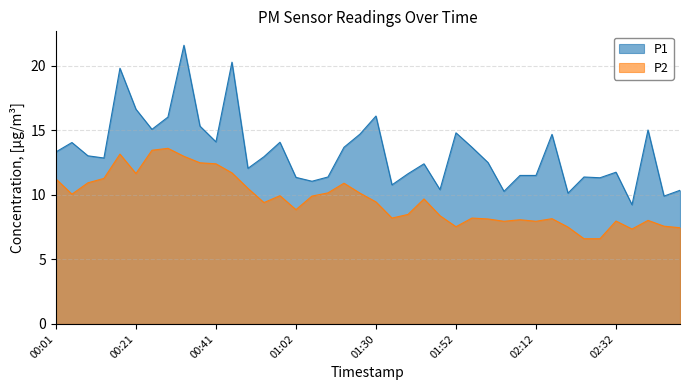

True or false: P1 and P2 cross at least once.

False